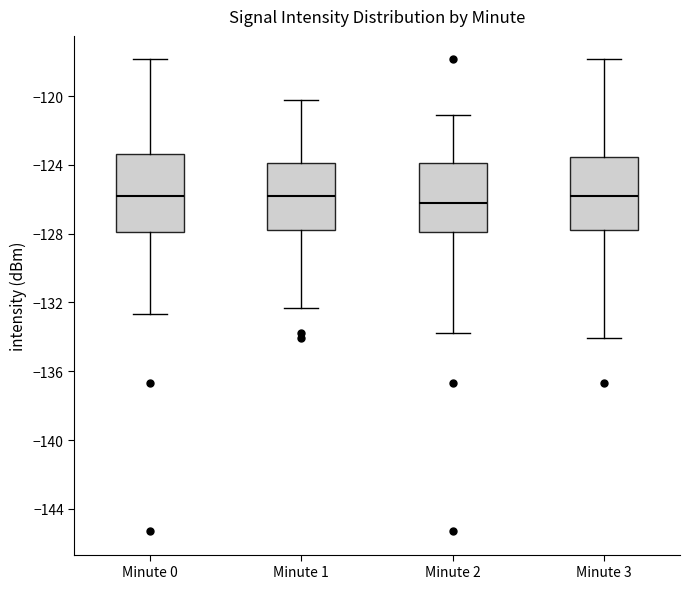

Reading left to right, transcribe this box plot: for each box, give where its median line is, the range the box spans, and where its two whiskers end, as read against the y-axis. The values are not printed on the chart, so give them approximately, as read against the axis.

Minute 0: median -126.0, box -128.0 to -123.5, whiskers -132.5 to -118.0
Minute 1: median -126.0, box -128.0 to -124.0, whiskers -132.5 to -120.5
Minute 2: median -126.0, box -128.0 to -124.0, whiskers -134.0 to -121.0
Minute 3: median -126.0, box -128.0 to -123.5, whiskers -134.0 to -118.0